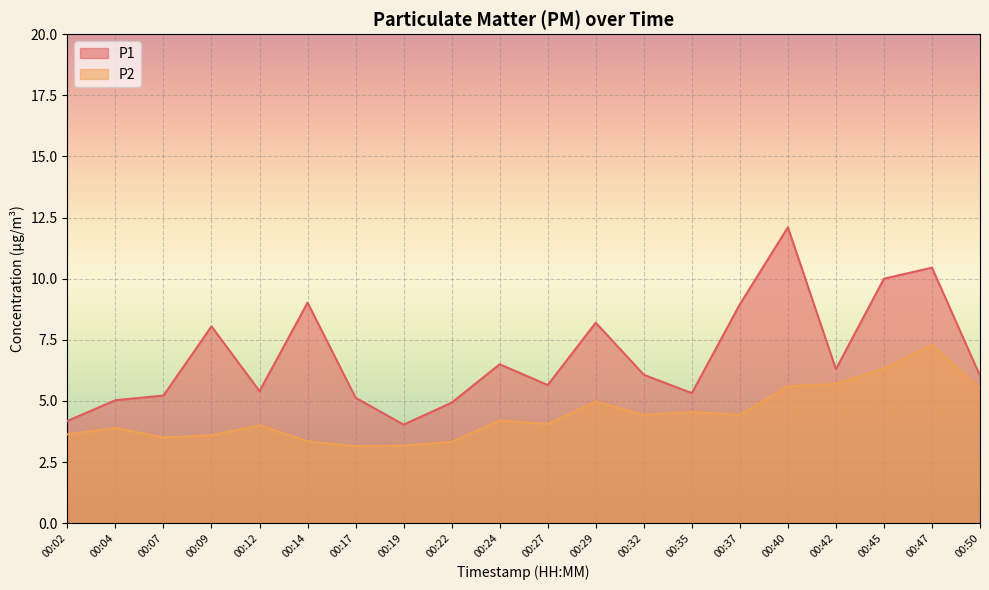

Between 00:19 and 00:35, which is larger?

00:35